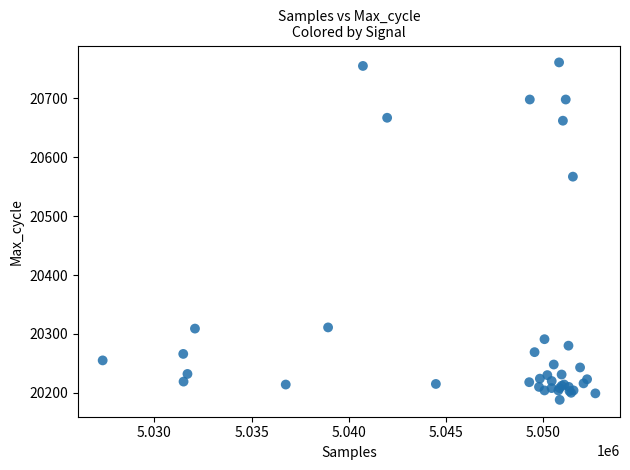

What Y value in the scatter plot is closest to 20474?

20567